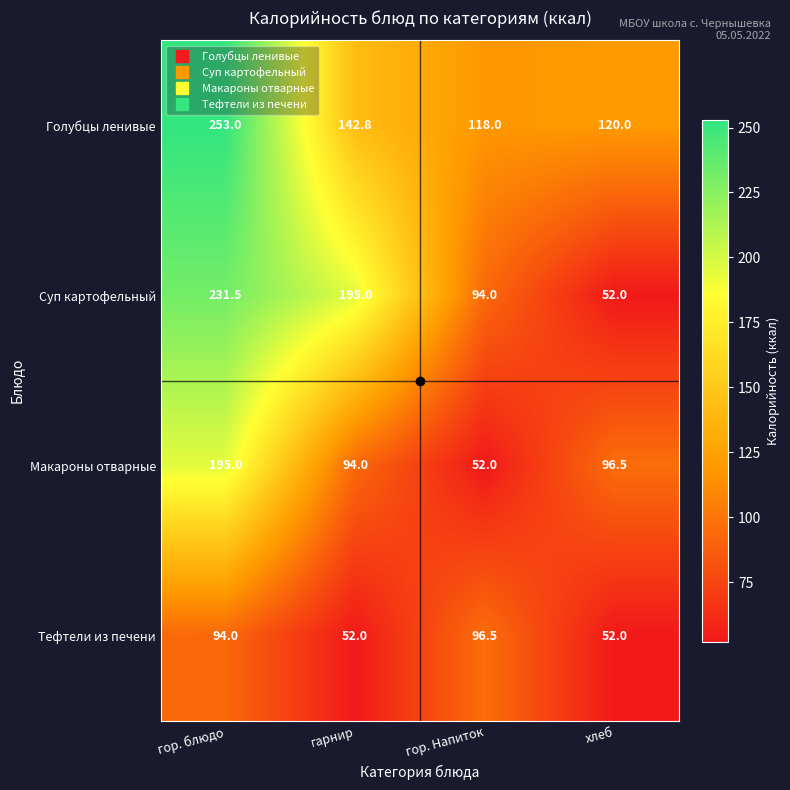

What is the average value of the Суп картофельный series?

143.1